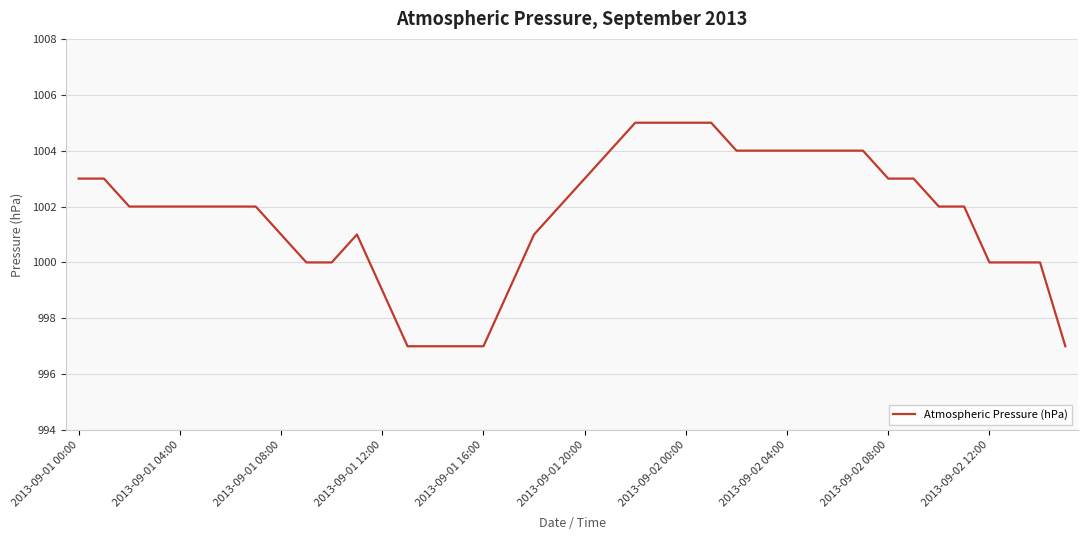

What is the minimum value shown in the chart?

997